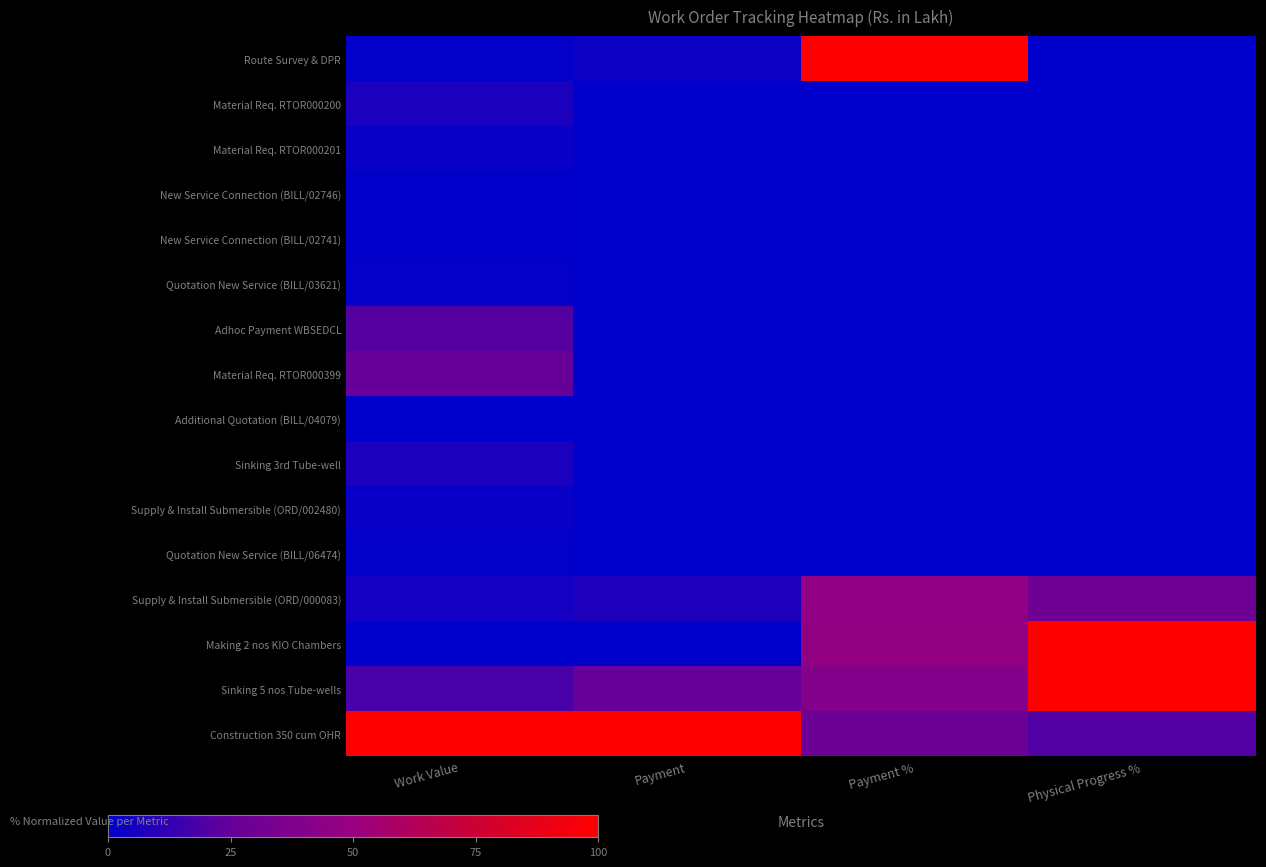

Reading left to right, list all the values displayed in this chart.

Route Survey & DPR: Work Value=0.9	Payment=3.3	Payment %=100.0	Physical Progress %=0.0
Material Req. RTOR000200: Work Value=6.9	Payment=0.0	Payment %=0.0	Physical Progress %=0.0
Material Req. RTOR000201: Work Value=2.6	Payment=0.0	Payment %=0.0	Physical Progress %=0.0
New Service Connection (BILL/02746): Work Value=0.8	Payment=0.0	Payment %=0.0	Physical Progress %=0.0
New Service Connection (BILL/02741): Work Value=0.8	Payment=0.0	Payment %=0.0	Physical Progress %=0.0
Quotation New Service (BILL/03621): Work Value=1.2	Payment=0.0	Payment %=0.0	Physical Progress %=0.0
Adhoc Payment WBSEDCL: Work Value=20.9	Payment=0.0	Payment %=0.0	Physical Progress %=0.0
Material Req. RTOR000399: Work Value=25.9	Payment=0.0	Payment %=0.0	Physical Progress %=0.0
Additional Quotation (BILL/04079): Work Value=0.0	Payment=0.0	Payment %=0.0	Physical Progress %=0.0
Sinking 3rd Tube-well: Work Value=7.0	Payment=0.0	Payment %=0.0	Physical Progress %=0.0
Supply & Install Submersible (ORD/002480): Work Value=2.4	Payment=0.0	Payment %=0.0	Physical Progress %=0.0
Quotation New Service (BILL/06474): Work Value=0.8	Payment=0.0	Payment %=0.0	Physical Progress %=0.0
Supply & Install Submersible (ORD/000083): Work Value=4.7	Payment=7.7	Payment %=45.6	Physical Progress %=30.0
Making 2 nos KIO Chambers: Work Value=0.2	Payment=0.3	Payment %=46.7	Physical Progress %=100.0
Sinking 5 nos Tube-wells: Work Value=17.9	Payment=25.1	Payment %=39.3	Physical Progress %=100.0
Construction 350 cum OHR: Work Value=100.0	Payment=100.0	Payment %=28.2	Physical Progress %=20.0